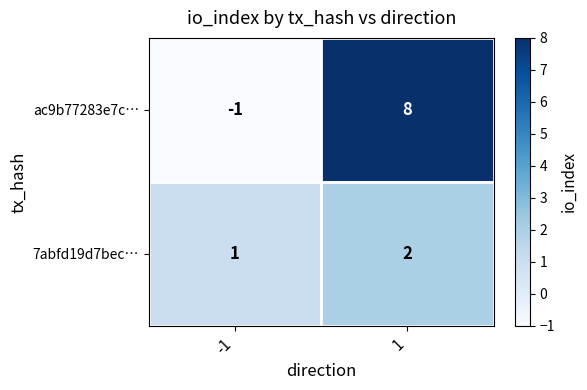

Which category has the highest value across all series?

1